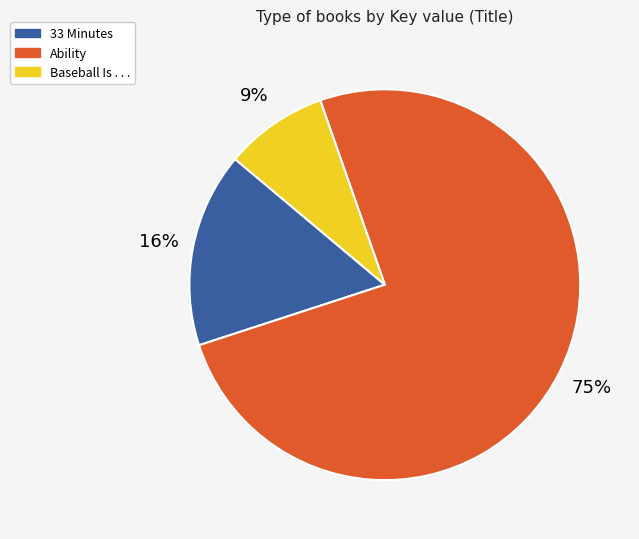

Is the sum of 33 Minutes and Baseball Is . . . greater than half?

No